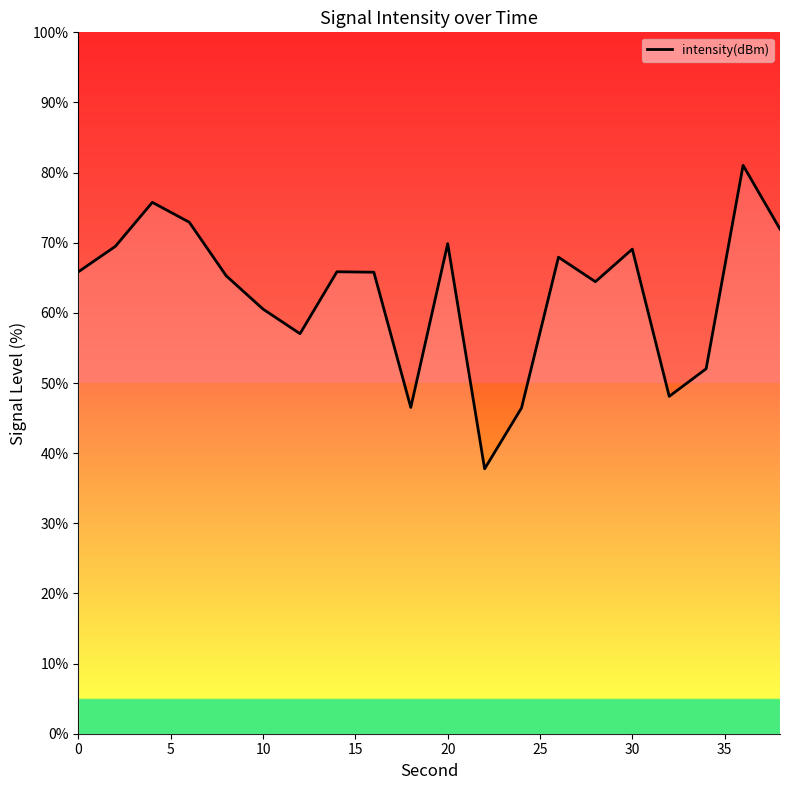

What is the maximum value shown in the chart?

81.0